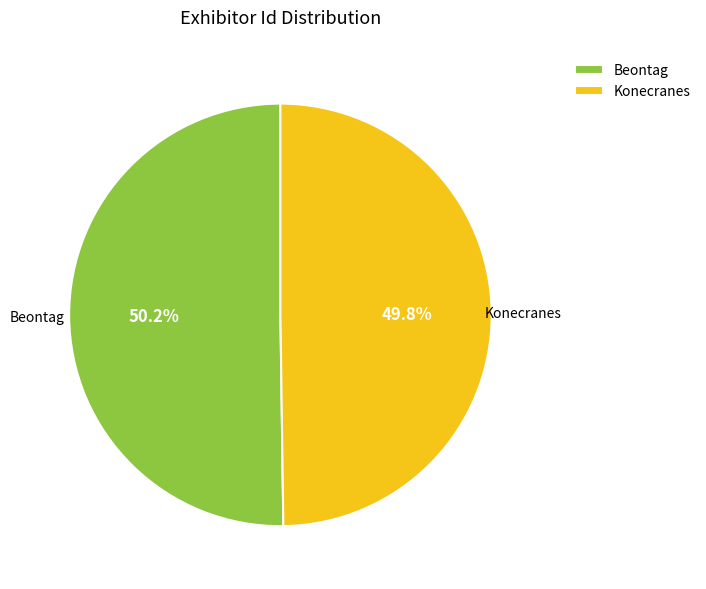

Is there a majority slice in this chart?

Yes